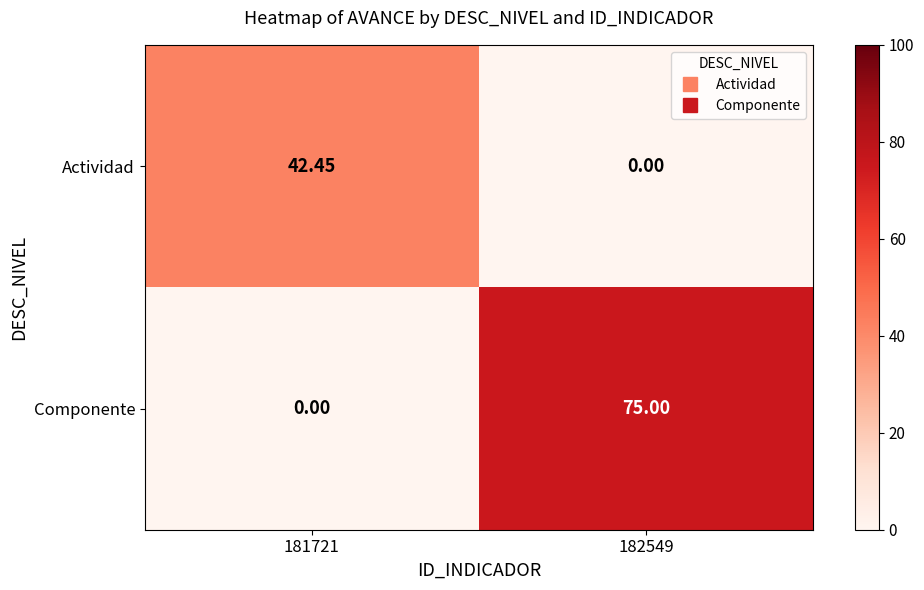

Rank the series by their average value, from highest to lowest.

Componente, Actividad